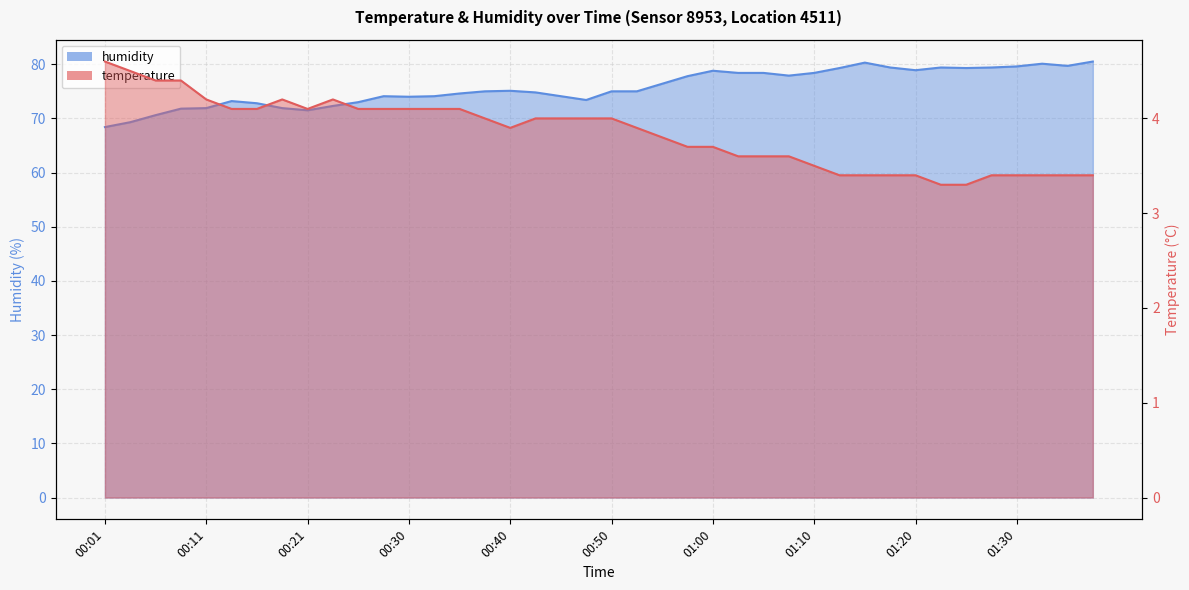

In temperature, how many points are lower than both neighbors (excluding endpoints)?

2